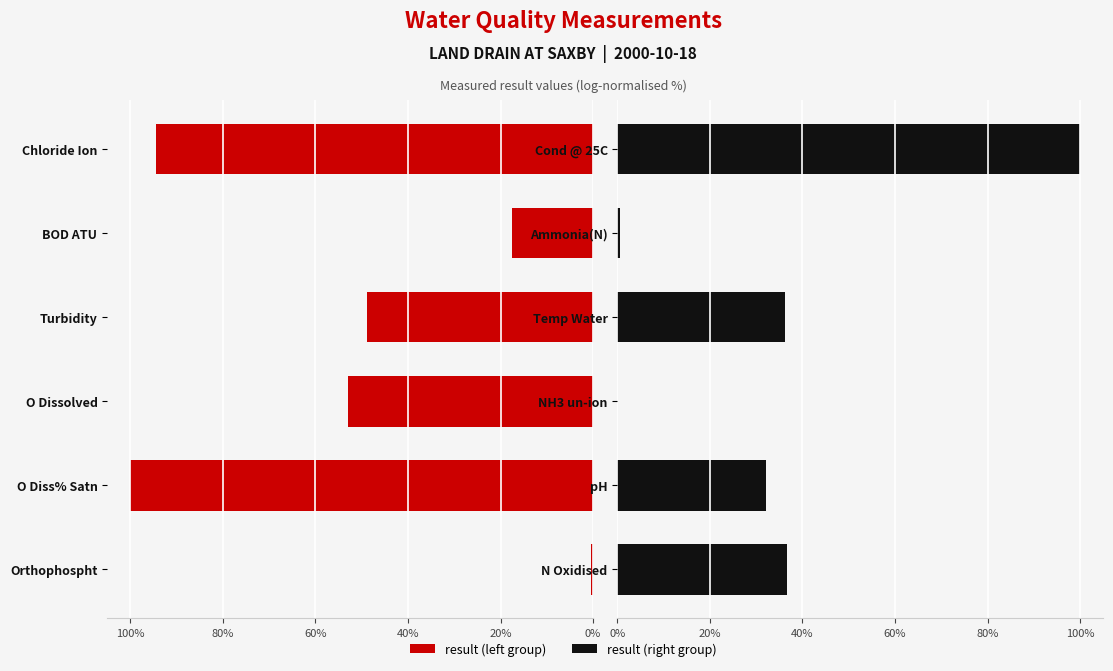

What position from the left is 40%?

3